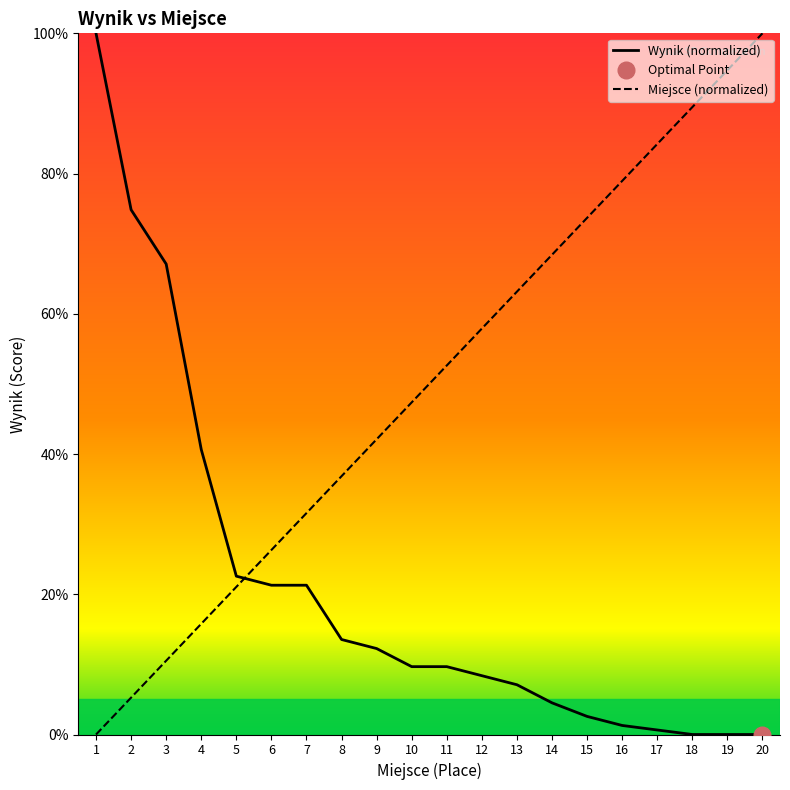

Which category has the highest value in the Miejsce (normalized) series?

20